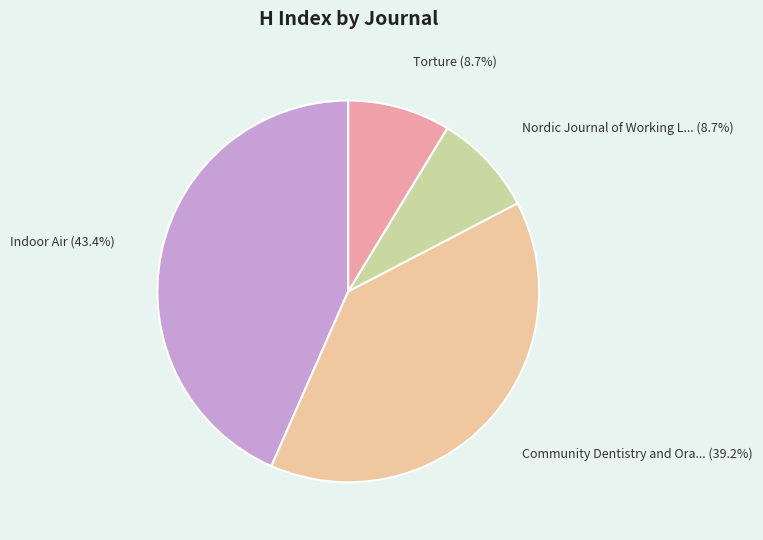

Is there any slice that represents more than half of the pie?

No